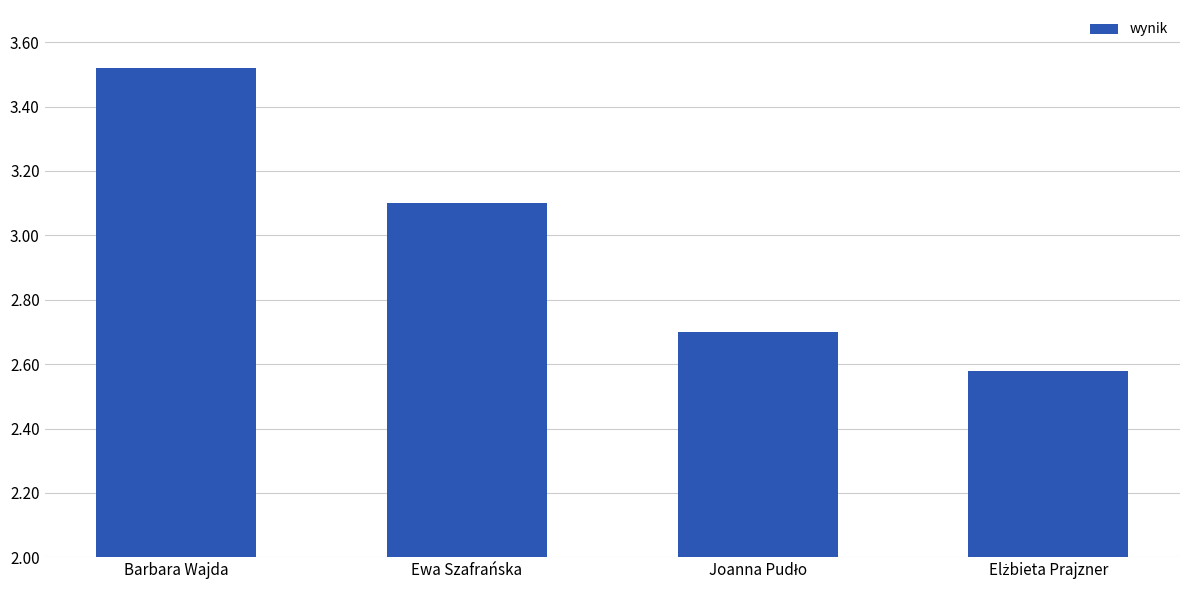

Where does the data first go above 3?

Barbara Wajda